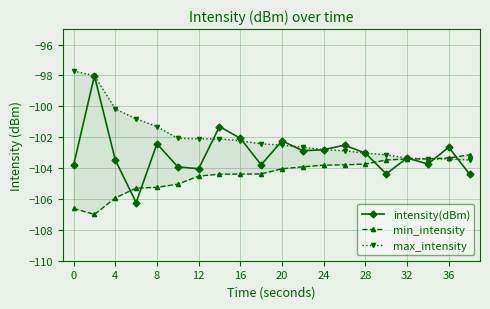

Reading right to left, extract all data points from this chart.

intensity(dBm): -104.4	-102.7	-103.7	-103.3	-104.4	-103.0	-102.5	-102.8	-102.9	-102.2	-103.8	-102.1	-101.3	-104.0	-103.9	-102.4	-106.2	-103.5	-98.0	-103.8
min_intensity: -103.1	-103.3	-103.4	-103.4	-103.5	-103.7	-103.8	-103.8	-103.9	-104.0	-104.4	-104.4	-104.4	-104.5	-105.0	-105.2	-105.3	-105.9	-107.0	-106.6
max_intensity: -103.5	-103.4	-103.4	-103.3	-103.1	-103.0	-102.9	-102.8	-102.7	-102.5	-102.4	-102.2	-102.1	-102.1	-102.1	-101.3	-100.8	-100.2	-98.0	-97.7